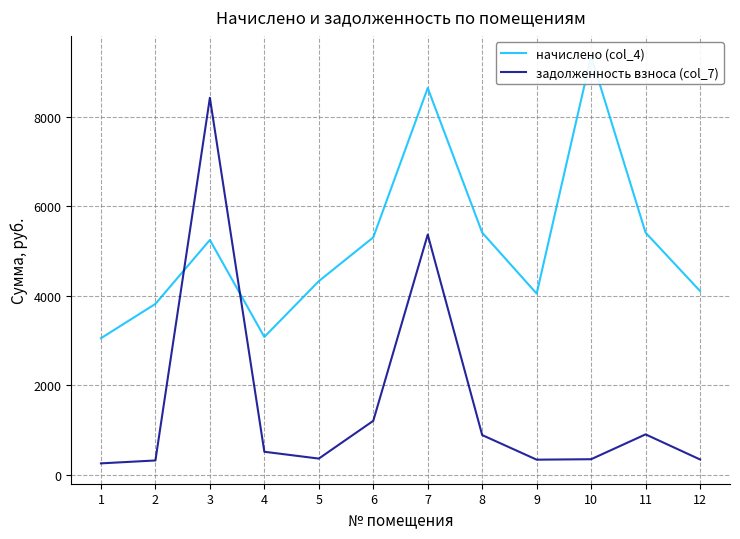

What is the sum of the задолженность взноса (col_7) values at 8 and 9?

1223.4